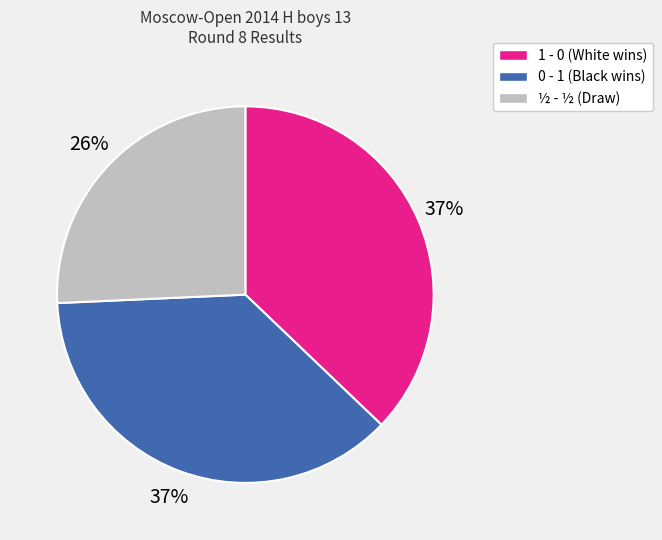

Which category has the smallest portion of the pie?

½ - ½